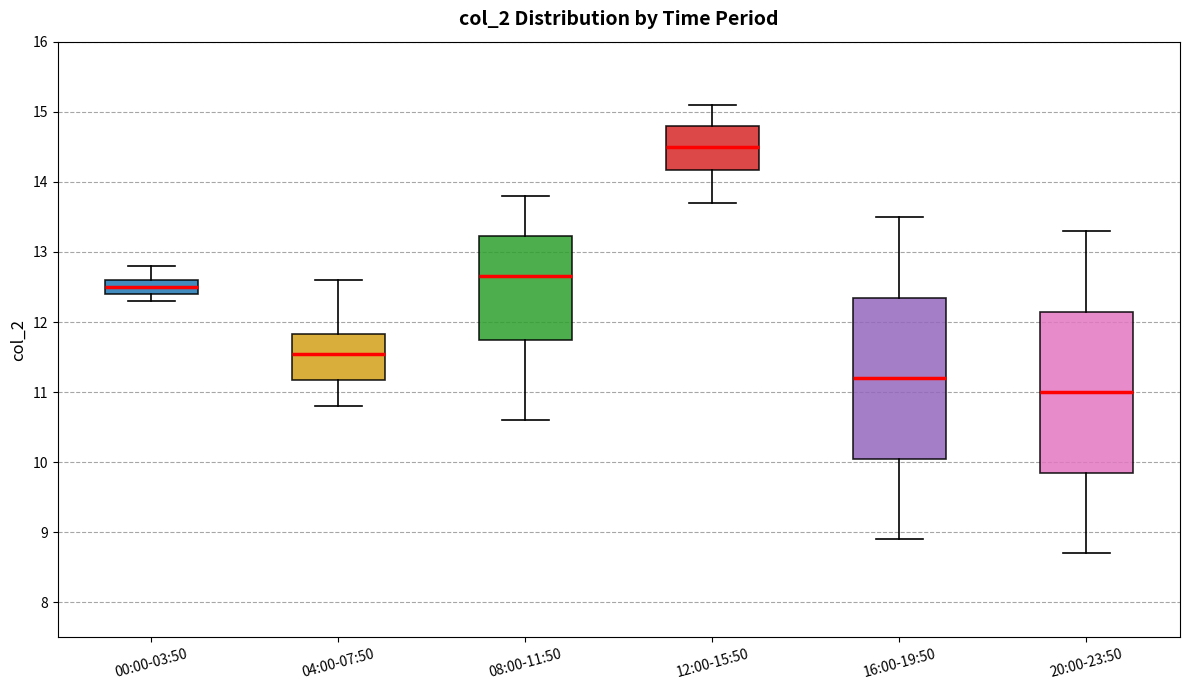

Which box has the highest median line?

12:00-15:50